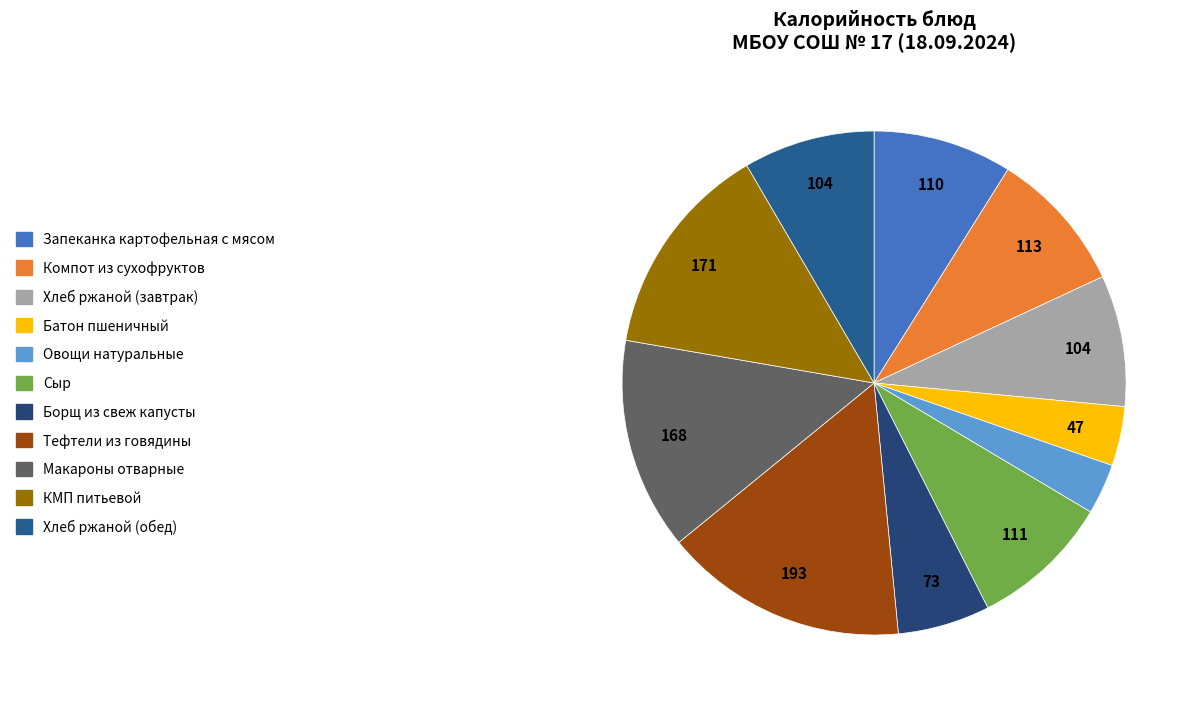

Is it true that Компот из сухофруктов is 9% of the pie?

True